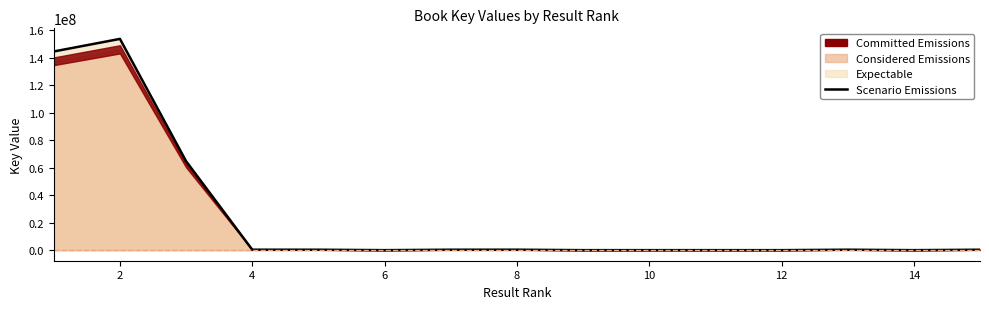

What is the sum of all values?

365133766